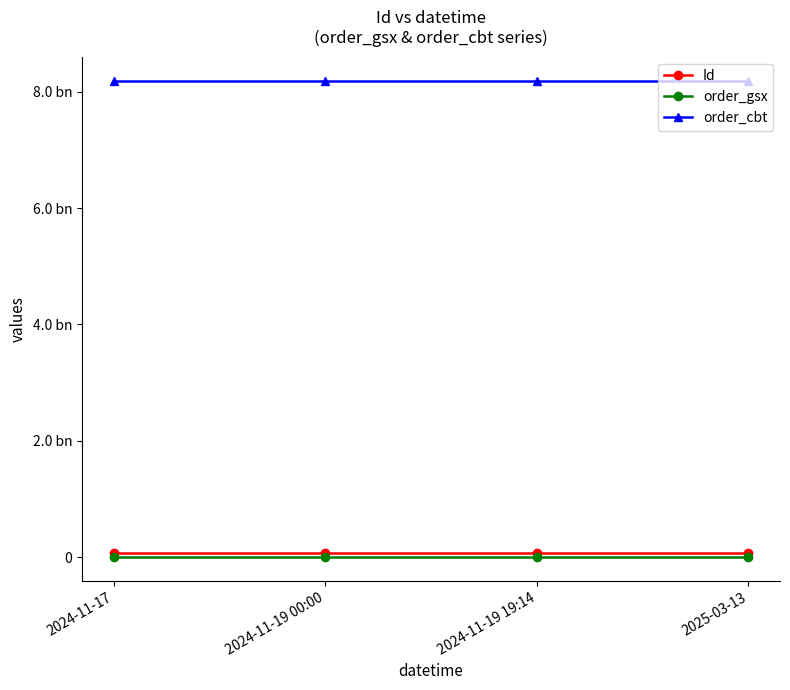

Is this an area chart (filled region under the line)?

No